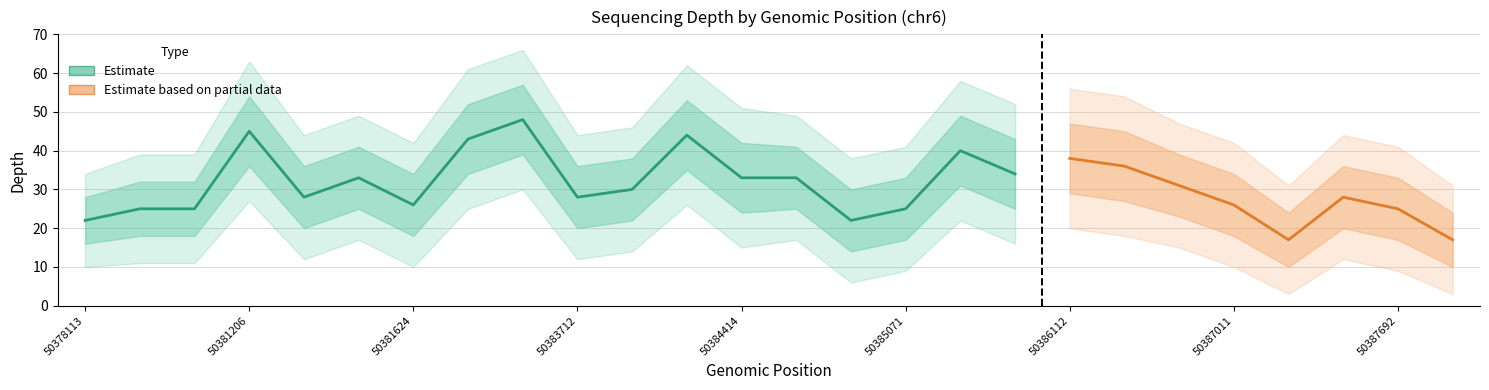

List the labels in order of depth_lower2 value, largest first.

50383265, 50381206, 50384111, 50382736, 50385527, 50386112, 50386841, 50381591, 50384940, 50385647, 50384414, 50386910, 50383763, 50381517, 50383712, 50387236, 50379901, 50380679, 50378113, 50381624, 50387011, 50385071, 50387692, 50385042, 50387110, 50388048